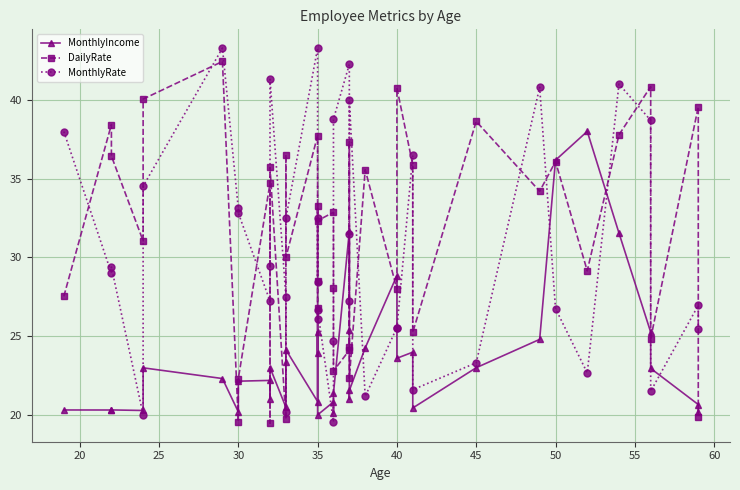

In DailyRate, how many points are higher than both neighbors (excluding endpoints)?

15